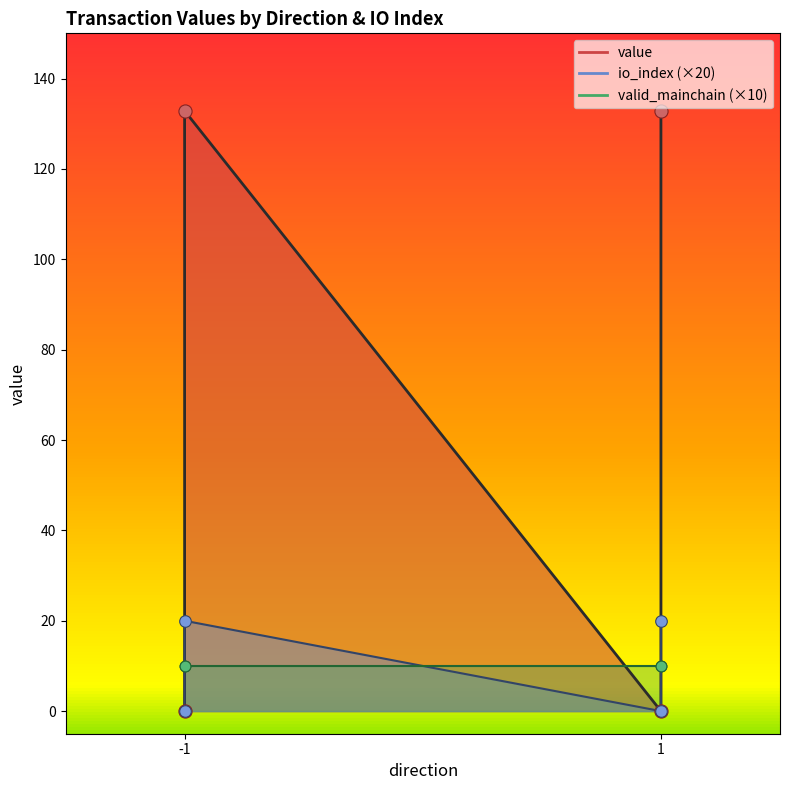

Which series has the widest spread of Y values?

value_line